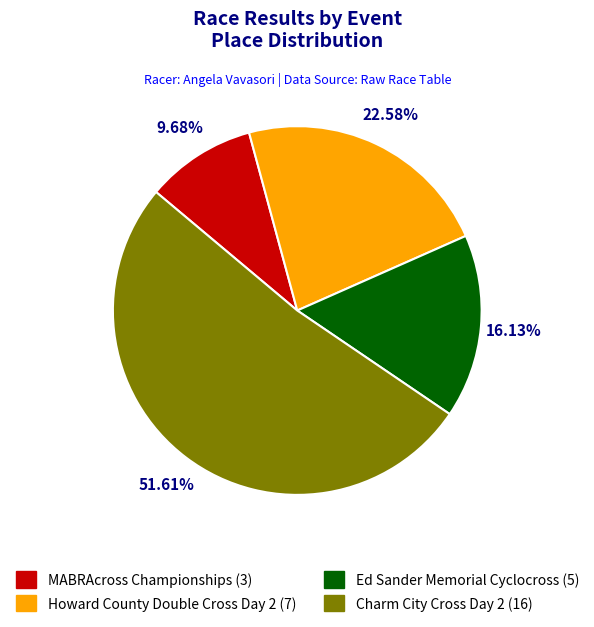

Is Charm City Cross Day 2 the majority of the pie?

Yes